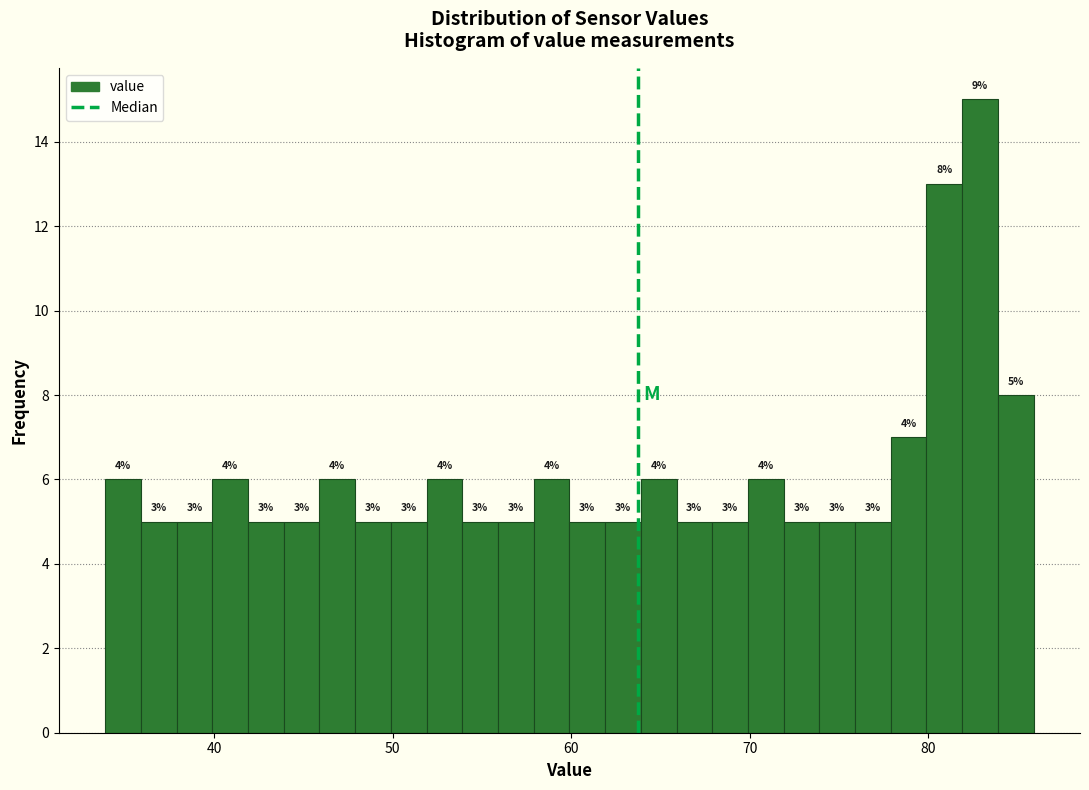

Read against the x-axis, roughly where is the centre of the tallest bar?

83